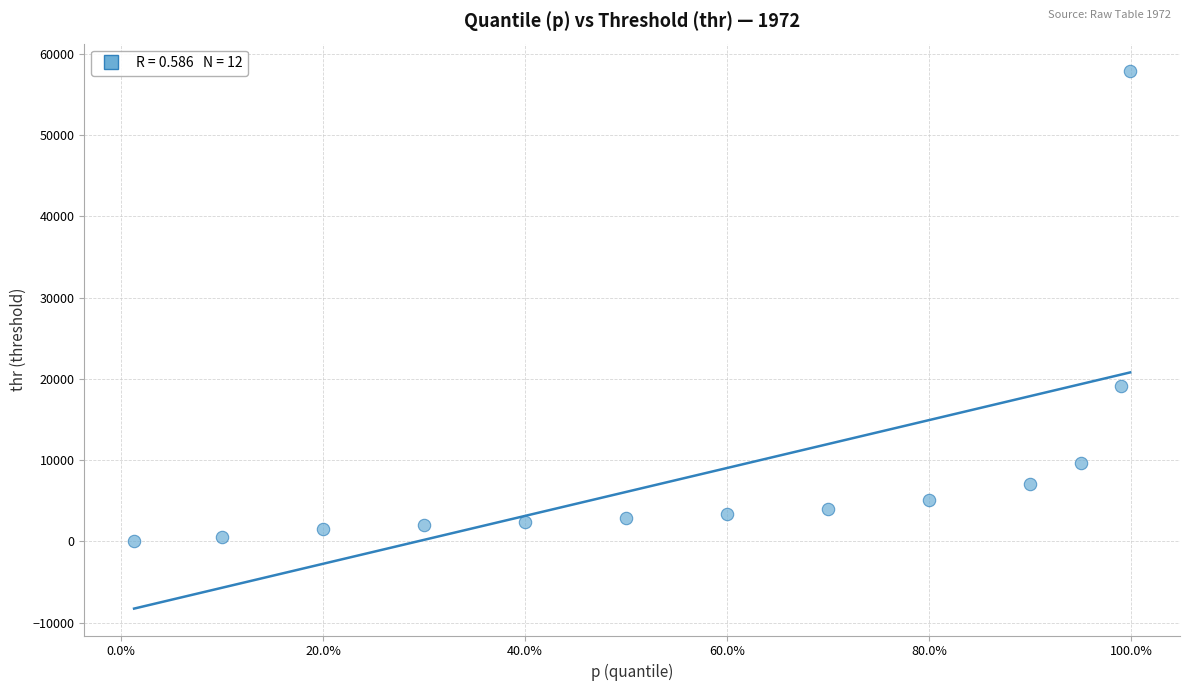

What Y value in the scatter plot is closest to 28980?

19167.4